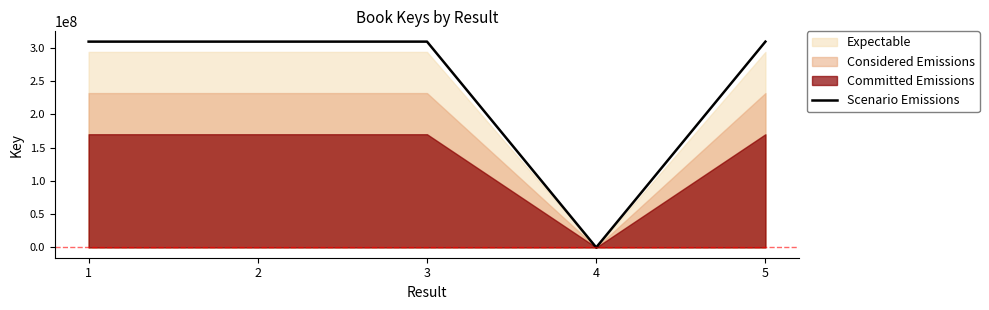

The value at 5 is 545021480. True or false?

False